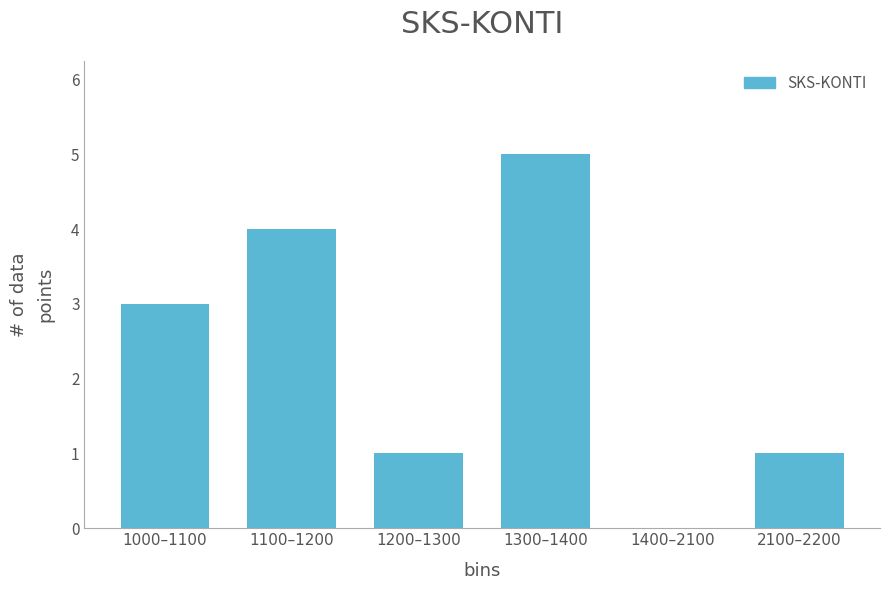

Reading right to left, what are all the values shown in this chart?

2100–2200=1	1400–2100=0	1300–1400=5	1200–1300=1	1100–1200=4	1000–1100=3